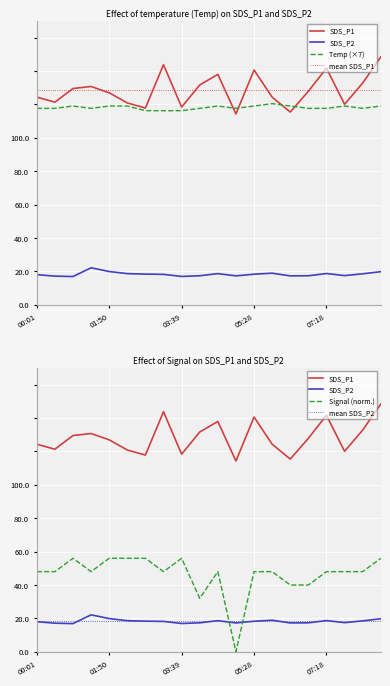

Which series has the widest spread of values?

Signal